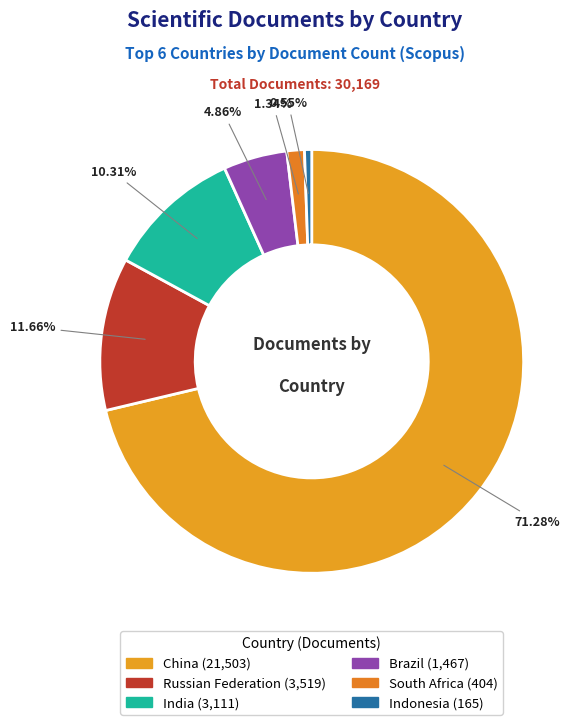

To the nearest percent, what percentage of the pie is South Africa?

1%